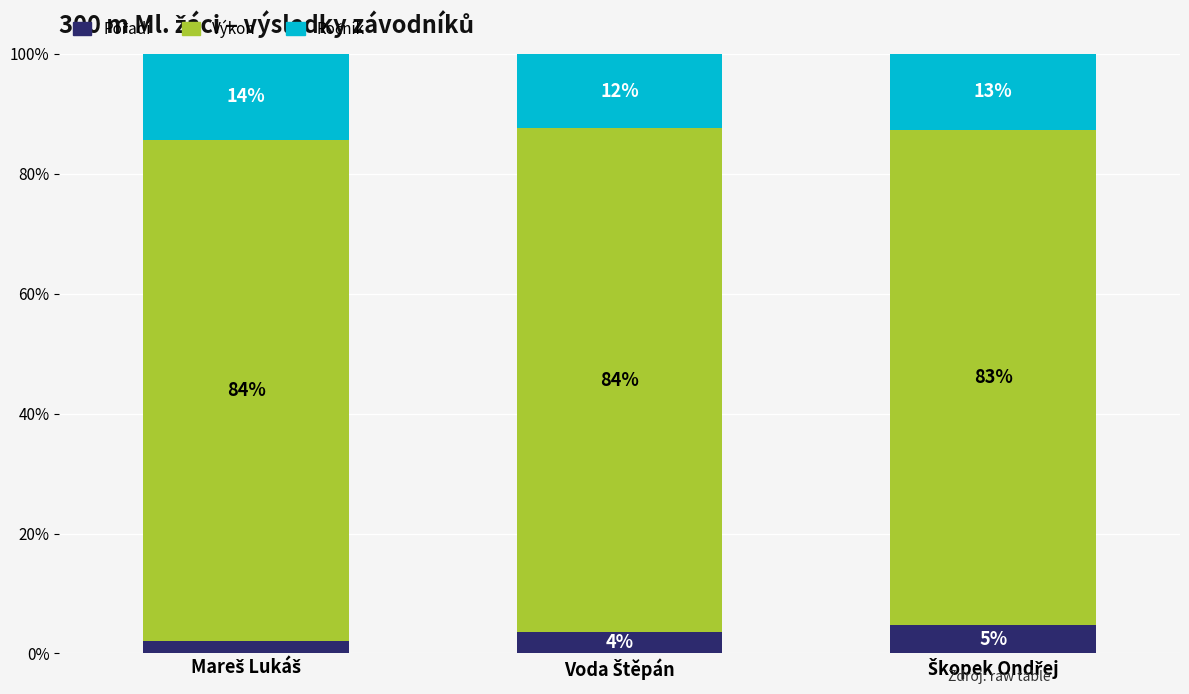

How many bars are there in total?

3